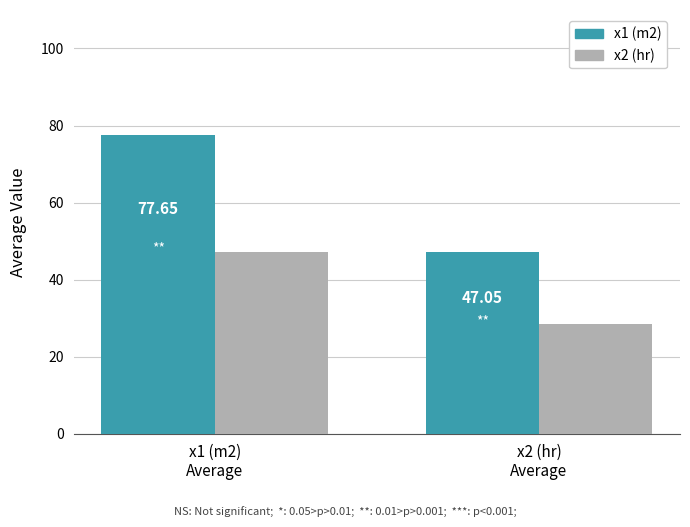

What is the approximate value of x1 (m2) at x1 (m2)
Average?

77.7